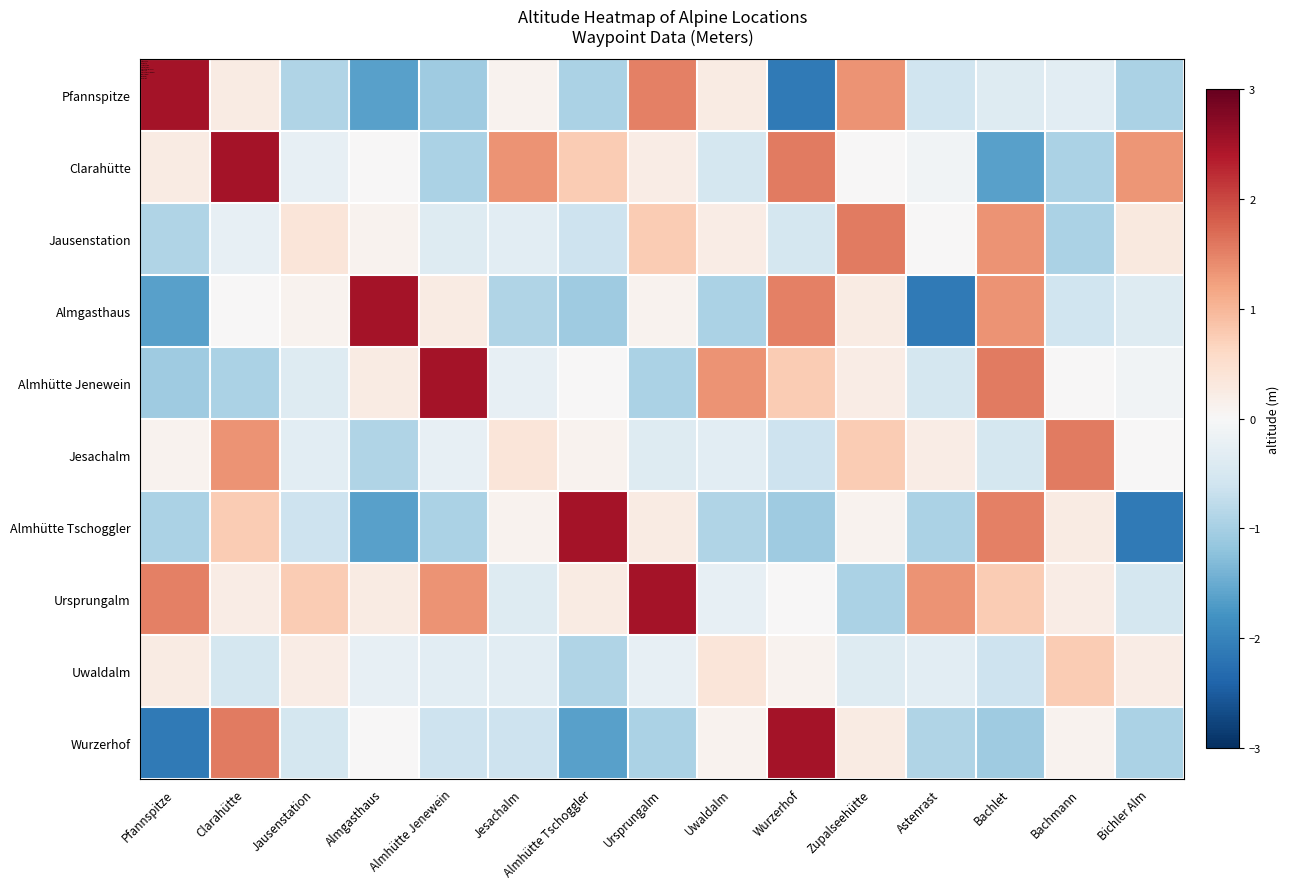

Reading left to right, transcribe all the data shown in this chart.

Pfannspitze: Pfannspitze=2.5	Clarahütte=0.2	Jausenstation=-0.9	Almgasthaus=-1.6	Almhütte Jenewein=-1.1	Jesachalm=0.1	Almhütte Tschoggler=-1.0	Ursprungalm=1.5	Uwaldalm=0.3	Wurzerhof=-2.1	Zupalseehütte=1.3	Astenrast=-0.6	Bachlet=-0.4	Bachmann=-0.3	Bichler Alm=-0.9
Clarahütte: Pfannspitze=0.2	Clarahütte=2.5	Jausenstation=-0.2	Almgasthaus=0.0	Almhütte Jenewein=-1.0	Jesachalm=1.3	Almhütte Tschoggler=0.8	Ursprungalm=0.2	Uwaldalm=-0.5	Wurzerhof=1.6	Zupalseehütte=0.0	Astenrast=-0.1	Bachlet=-1.6	Bachmann=-1.0	Bichler Alm=1.3
Jausenstation: Pfannspitze=-0.9	Clarahütte=-0.2	Jausenstation=0.4	Almgasthaus=0.1	Almhütte Jenewein=-0.4	Jesachalm=-0.3	Almhütte Tschoggler=-0.6	Ursprungalm=0.8	Uwaldalm=0.2	Wurzerhof=-0.5	Zupalseehütte=1.6	Astenrast=0.0	Bachlet=1.3	Bachmann=-1.0	Bichler Alm=0.3
Almgasthaus: Pfannspitze=-1.6	Clarahütte=0.0	Jausenstation=0.1	Almgasthaus=2.5	Almhütte Jenewein=0.2	Jesachalm=-0.9	Almhütte Tschoggler=-1.1	Ursprungalm=0.1	Uwaldalm=-1.0	Wurzerhof=1.5	Zupalseehütte=0.3	Astenrast=-2.1	Bachlet=1.3	Bachmann=-0.6	Bichler Alm=-0.4
Almhütte Jenewein: Pfannspitze=-1.1	Clarahütte=-1.0	Jausenstation=-0.4	Almgasthaus=0.2	Almhütte Jenewein=2.5	Jesachalm=-0.2	Almhütte Tschoggler=0.0	Ursprungalm=-1.0	Uwaldalm=1.3	Wurzerhof=0.8	Zupalseehütte=0.2	Astenrast=-0.5	Bachlet=1.6	Bachmann=0.0	Bichler Alm=-0.1
Jesachalm: Pfannspitze=0.1	Clarahütte=1.3	Jausenstation=-0.3	Almgasthaus=-0.9	Almhütte Jenewein=-0.2	Jesachalm=0.4	Almhütte Tschoggler=0.1	Ursprungalm=-0.4	Uwaldalm=-0.3	Wurzerhof=-0.6	Zupalseehütte=0.8	Astenrast=0.2	Bachlet=-0.5	Bachmann=1.6	Bichler Alm=0.0
Almhütte Tschoggler: Pfannspitze=-1.0	Clarahütte=0.8	Jausenstation=-0.6	Almgasthaus=-1.6	Almhütte Jenewein=-1.0	Jesachalm=0.1	Almhütte Tschoggler=2.5	Ursprungalm=0.2	Uwaldalm=-0.9	Wurzerhof=-1.1	Zupalseehütte=0.1	Astenrast=-1.0	Bachlet=1.5	Bachmann=0.3	Bichler Alm=-2.1
Ursprungalm: Pfannspitze=1.5	Clarahütte=0.2	Jausenstation=0.8	Almgasthaus=0.2	Almhütte Jenewein=1.3	Jesachalm=-0.4	Almhütte Tschoggler=0.2	Ursprungalm=2.5	Uwaldalm=-0.2	Wurzerhof=0.0	Zupalseehütte=-1.0	Astenrast=1.3	Bachlet=0.8	Bachmann=0.2	Bichler Alm=-0.5
Uwaldalm: Pfannspitze=0.3	Clarahütte=-0.5	Jausenstation=0.2	Almgasthaus=-0.2	Almhütte Jenewein=-0.3	Jesachalm=-0.3	Almhütte Tschoggler=-0.9	Ursprungalm=-0.2	Uwaldalm=0.4	Wurzerhof=0.1	Zupalseehütte=-0.4	Astenrast=-0.3	Bachlet=-0.6	Bachmann=0.8	Bichler Alm=0.2
Wurzerhof: Pfannspitze=-2.1	Clarahütte=1.6	Jausenstation=-0.5	Almgasthaus=0.0	Almhütte Jenewein=-0.6	Jesachalm=-0.6	Almhütte Tschoggler=-1.6	Ursprungalm=-1.0	Uwaldalm=0.1	Wurzerhof=2.5	Zupalseehütte=0.2	Astenrast=-0.9	Bachlet=-1.1	Bachmann=0.1	Bichler Alm=-1.0